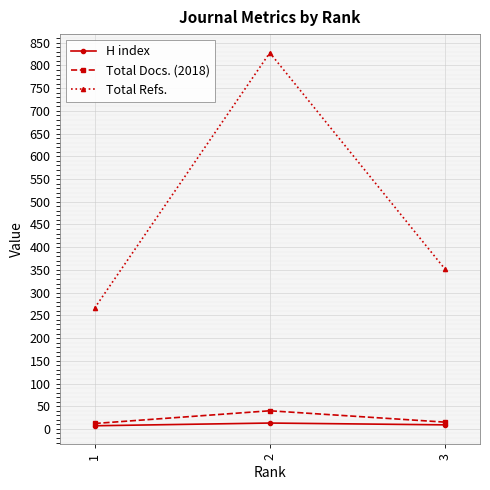

What is the maximum value shown in the chart?

828